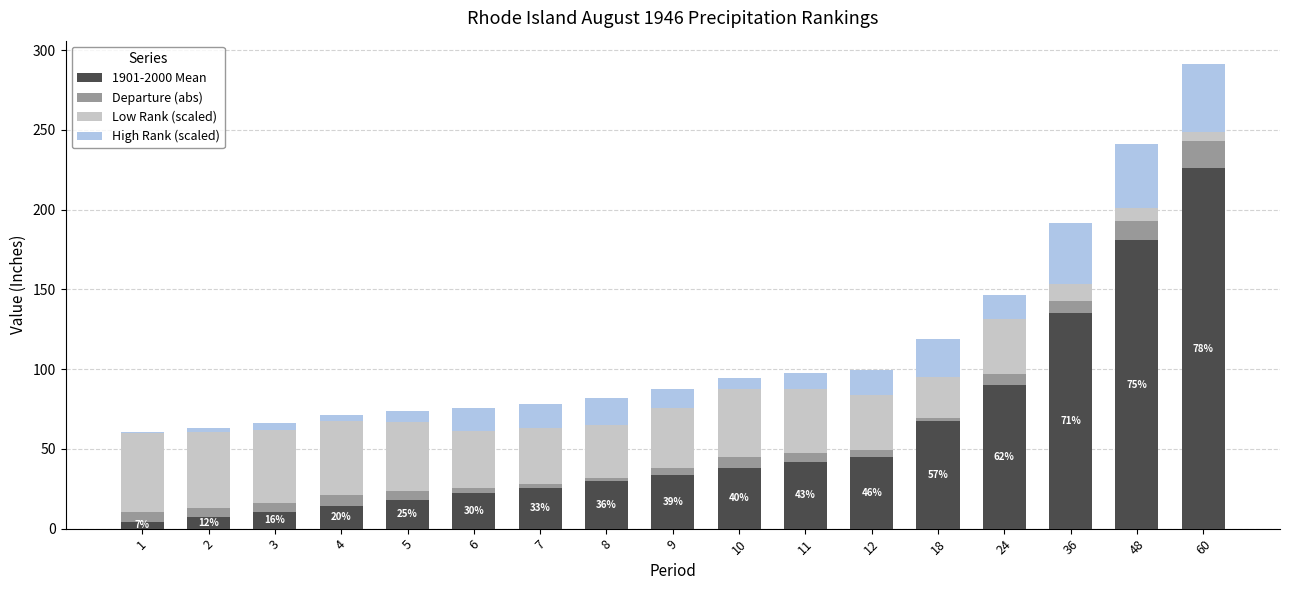

Where is High Rank (scaled) nearest to the value 21?

18